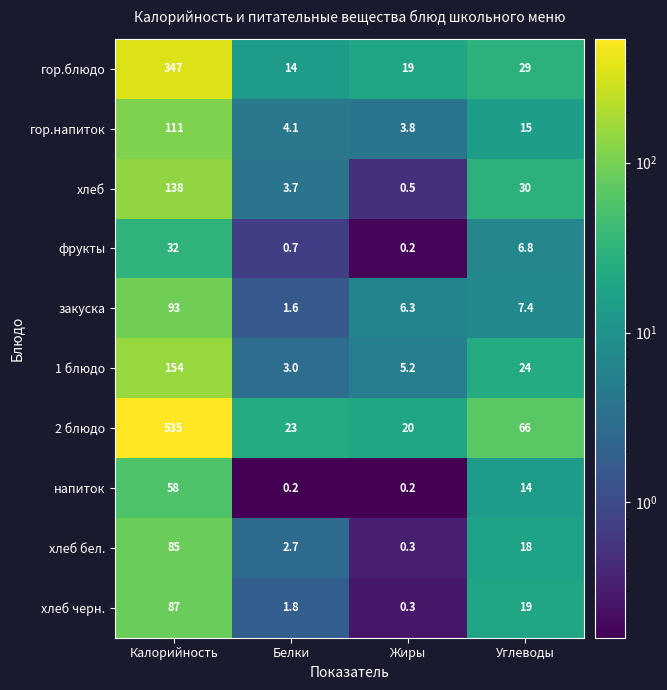

What is the total value across all series at Жиры?

55.8